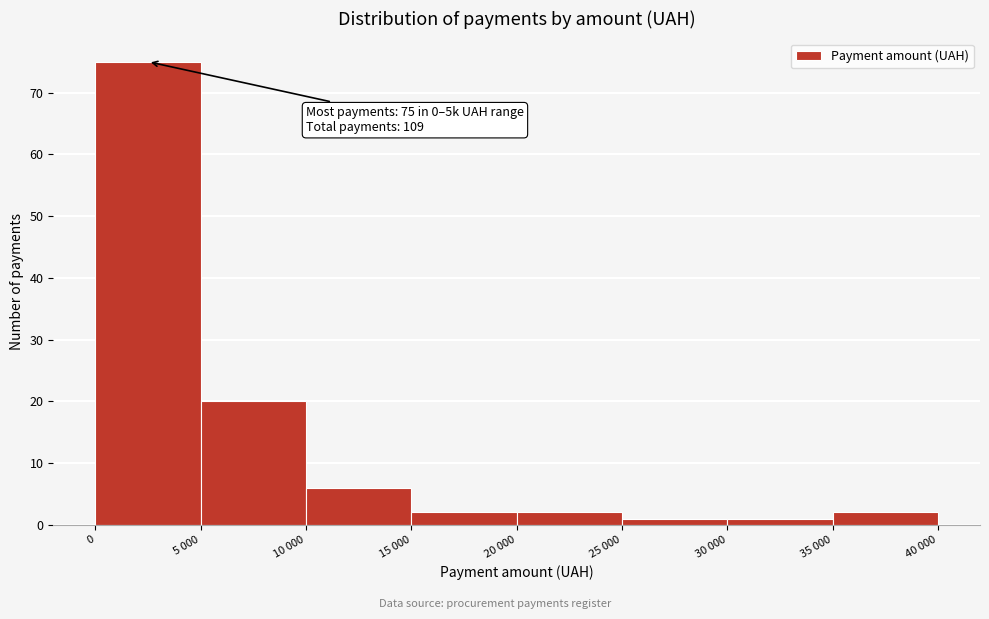

Reading left to right, what are all the values shown in this chart?

75	20	6	2	2	1	1	2